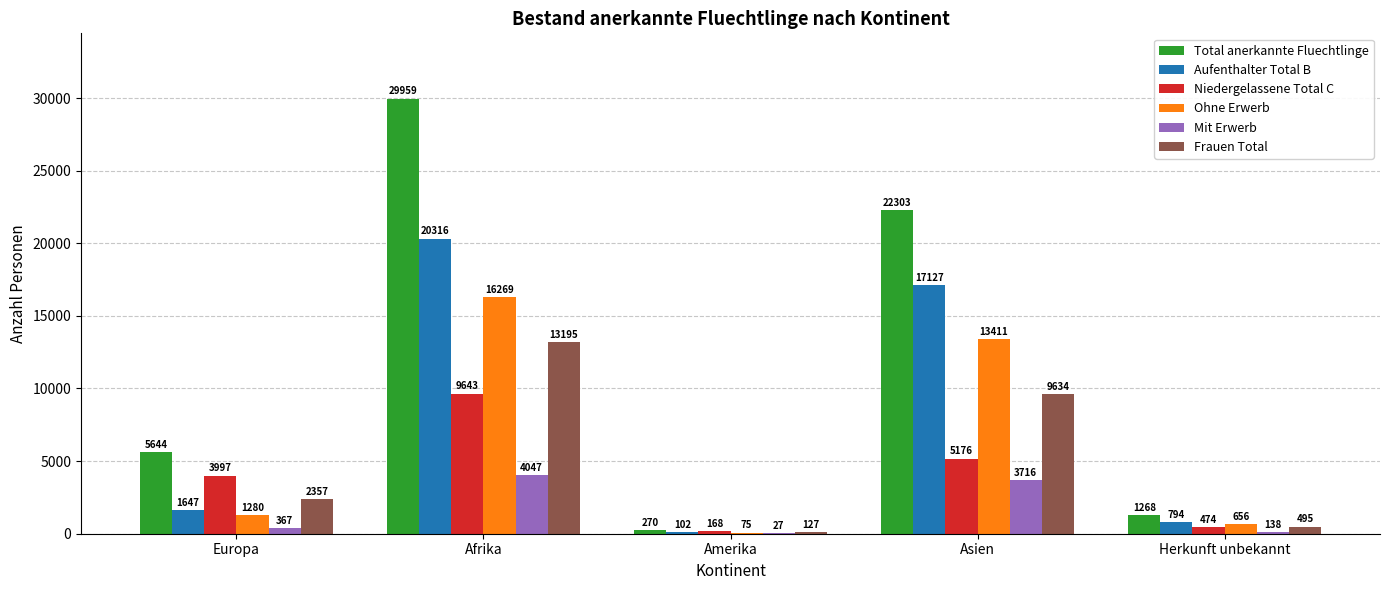

Is it true that Mit Erwerb equals 2438 at Afrika?

False